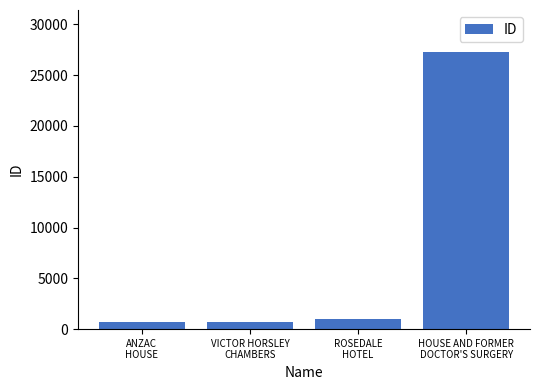

What is the approximate value at VICTOR HORSLEY
CHAMBERS?

714